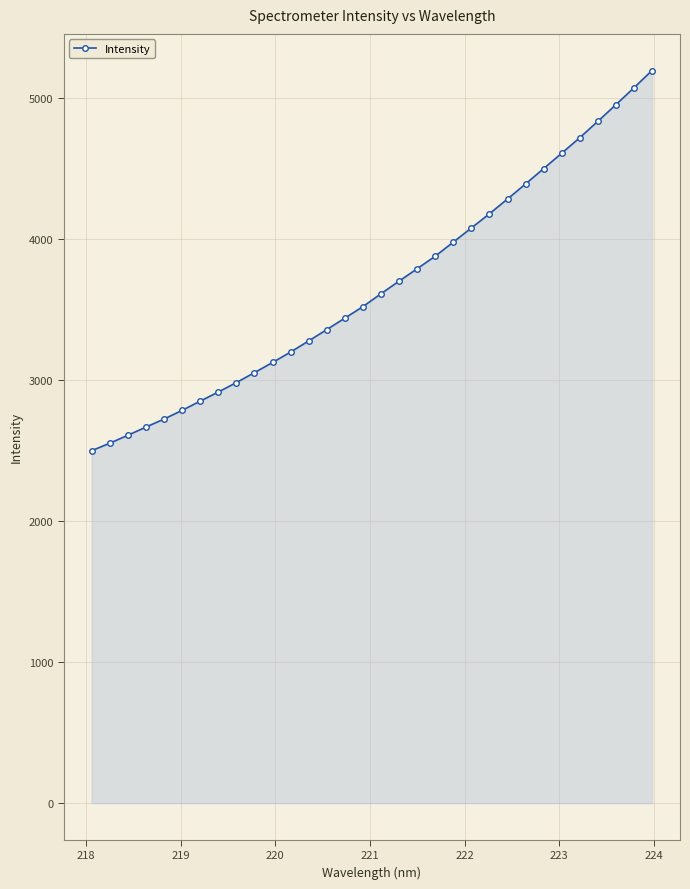

What is the maximum value shown in the chart?

5197.0